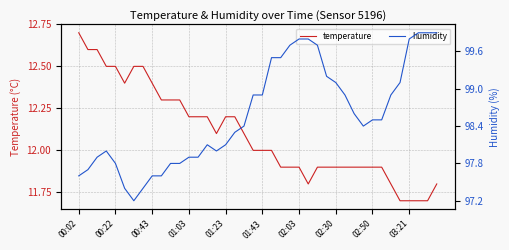

What is the difference between the maximum and minimum values in the temperature series?

1.0